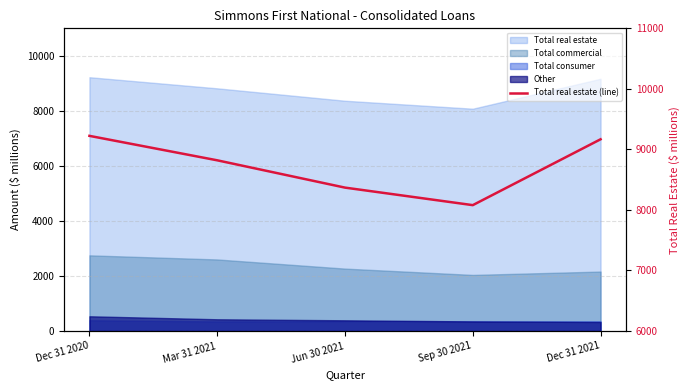

How many interior local valleys (lower than both neighbors) does the data have?

1